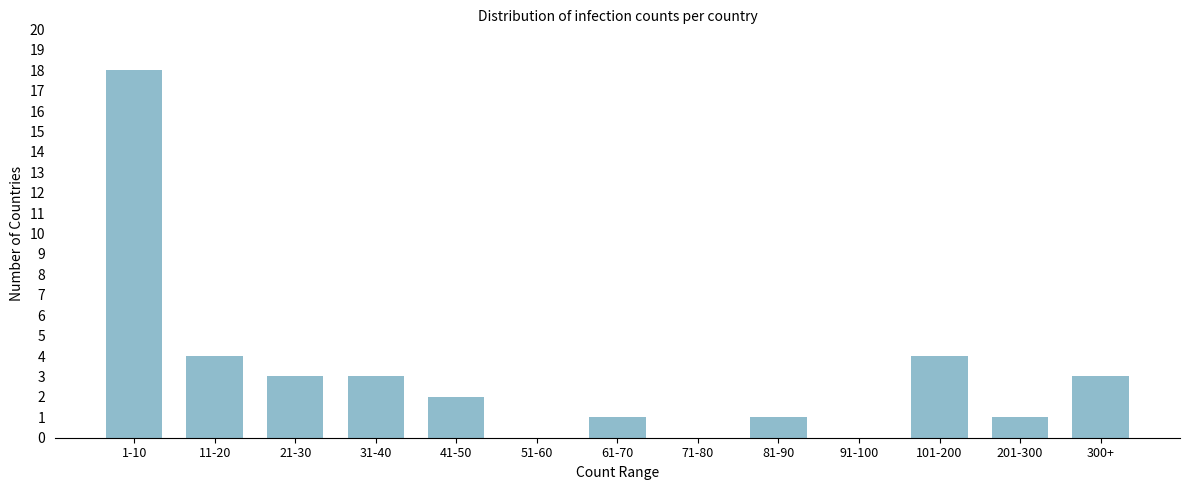

Reading left to right, extract all data points from this chart.

1-10=18	11-20=4	21-30=3	31-40=3	41-50=2	51-60=0	61-70=1	71-80=0	81-90=1	91-100=0	101-200=4	201-300=1	300+=3